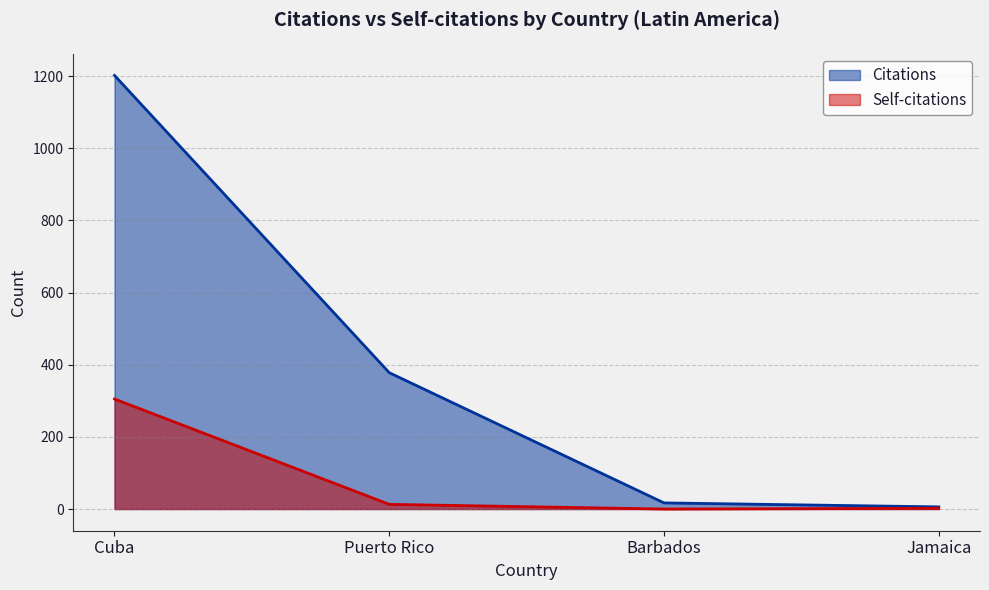

Rank the categories by Citations value from lowest to highest.

Jamaica, Barbados, Puerto Rico, Cuba